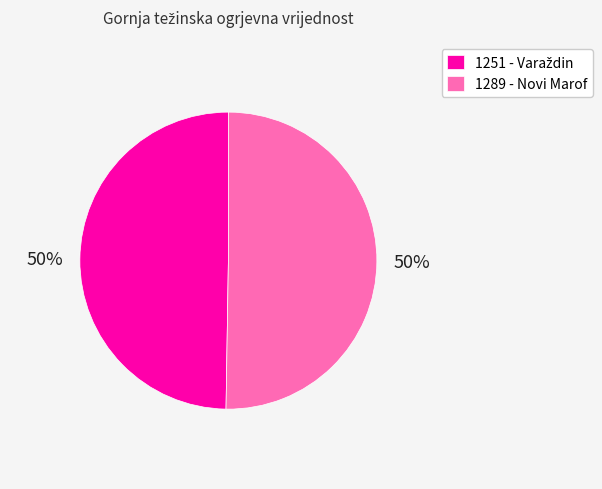

True or false: 1289 - Novi Marof accounts for 50% of the total.

True